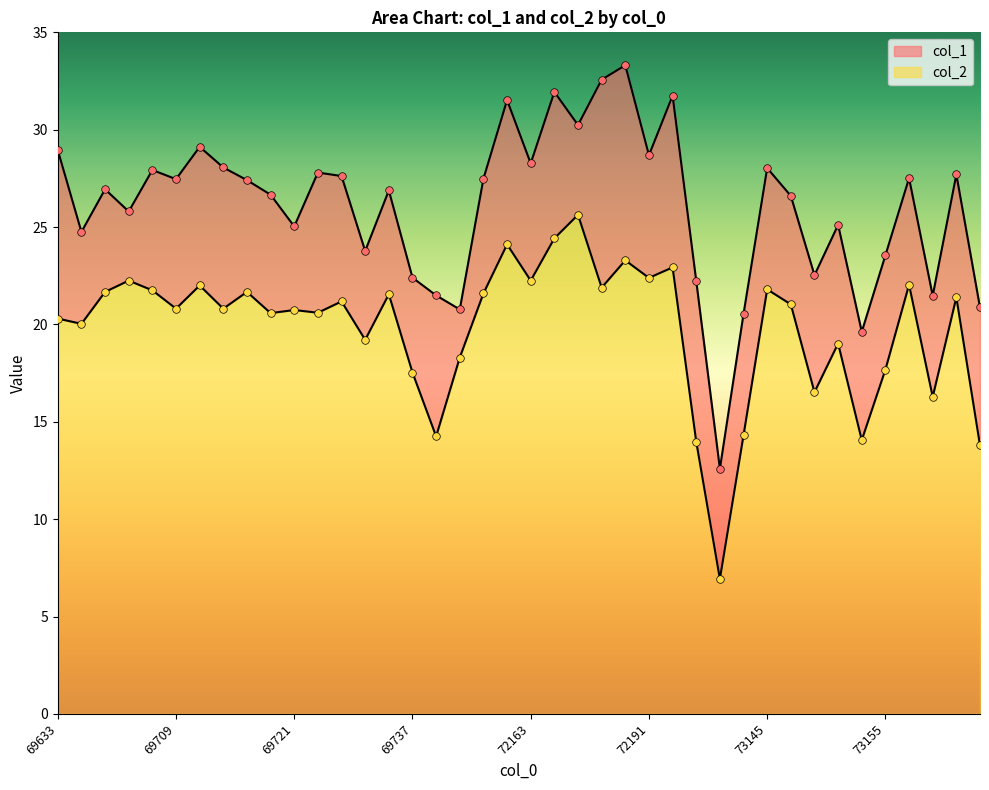

Is the value of col_1 at 72181 greater than the value of col_2 at 69679?

Yes